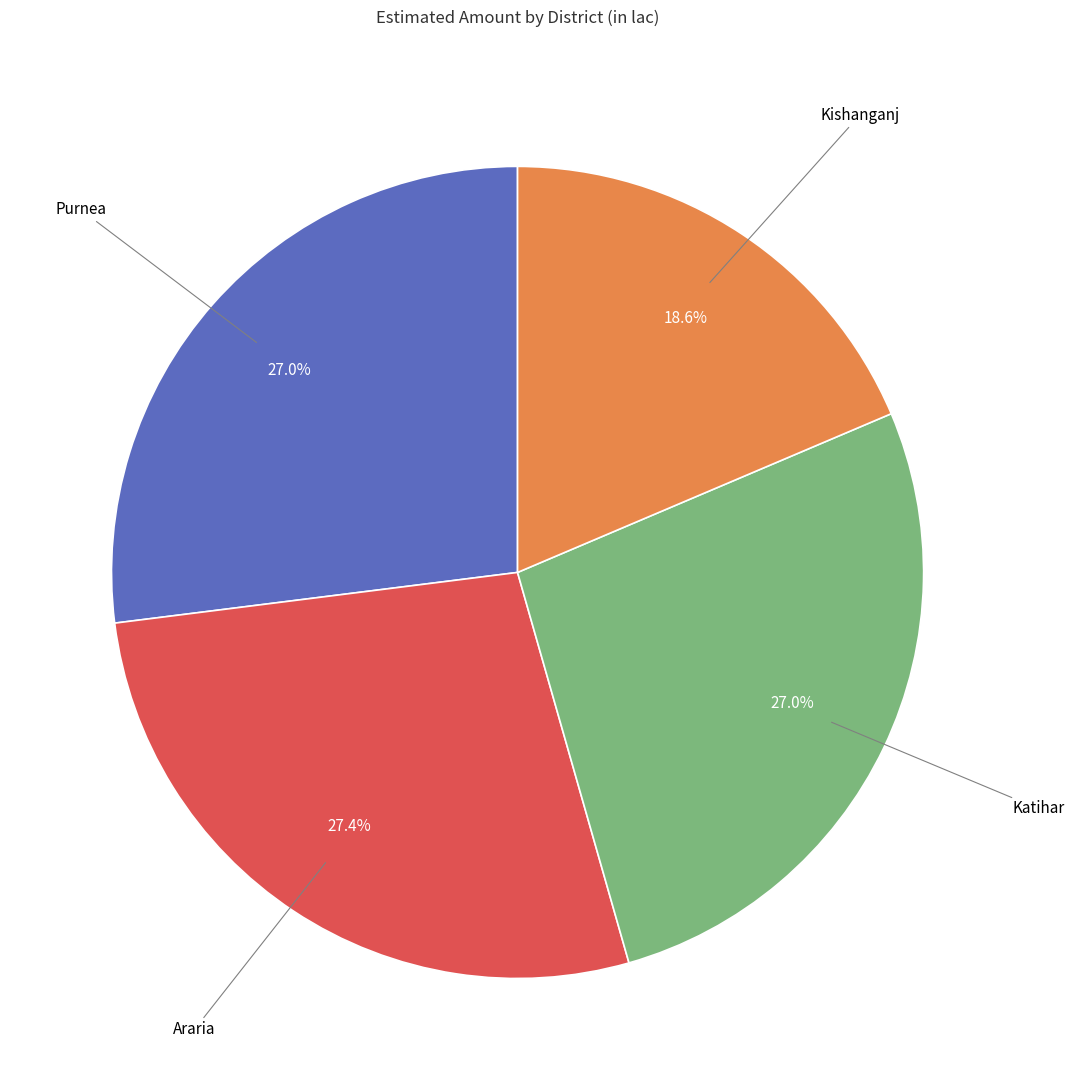

Is Kishanganj the majority of the pie?

No